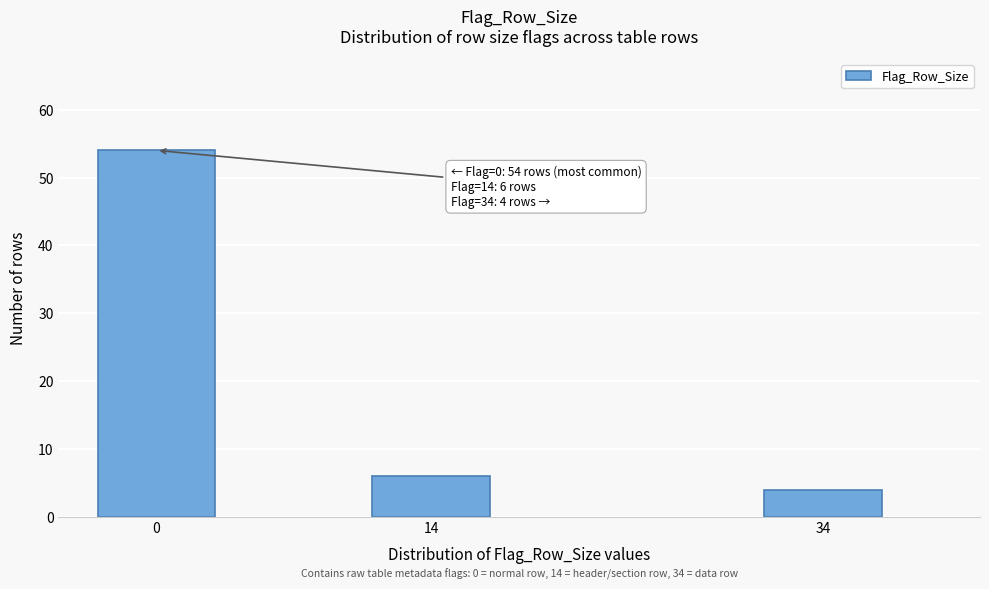

Reading right to left, list all the values displayed in this chart.

34=4	14=6	0=54